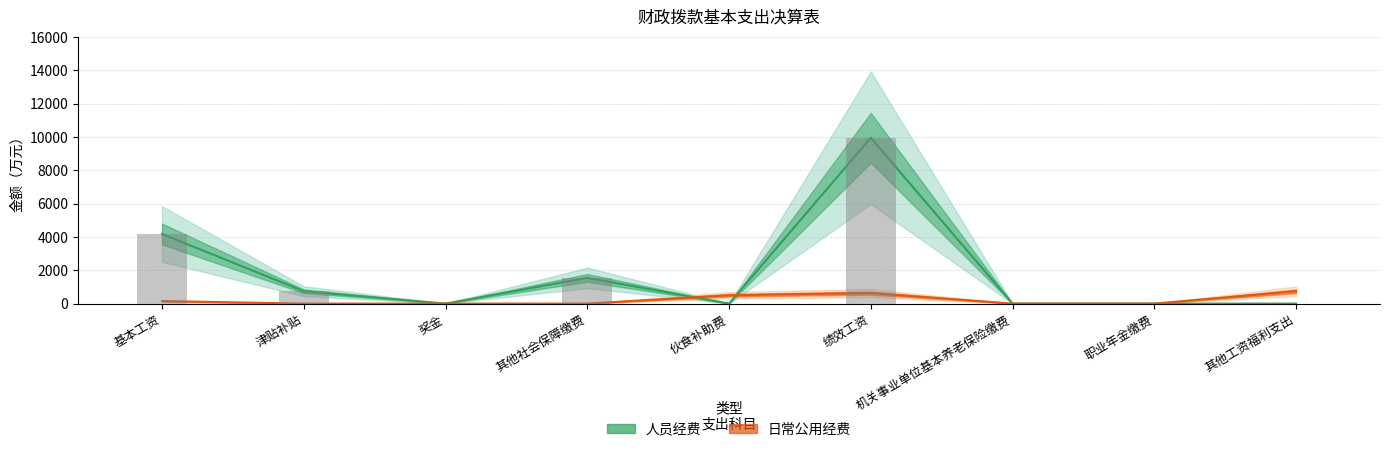

Reading left to right, list all the values displayed in this chart.

人员经费: 基本工资=4176.1	津贴补贴=741.4	奖金=0.0	其他社会保障缴费=1541.5	伙食补助费=0.0	绩效工资=9946.8	机关事业单位基本养老保险缴费=0.0	职业年金缴费=0.0	其他工资福利支出=0.0
日常公用经费: 基本工资=150.0	津贴补贴=0.0	奖金=0.0	其他社会保障缴费=0.0	伙食补助费=500.0	绩效工资=630.6	机关事业单位基本养老保险缴费=0.0	职业年金缴费=0.0	其他工资福利支出=738.3